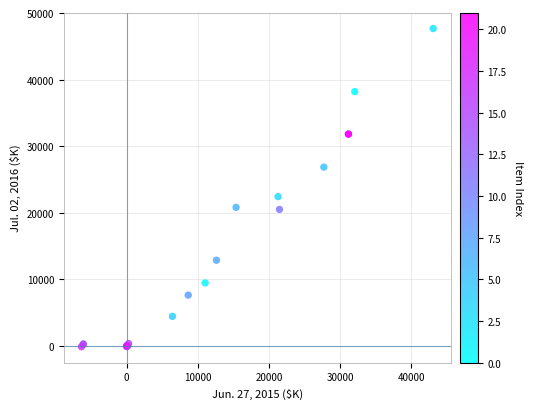

What Y value in the scatter plot is closest to 23775?

22422